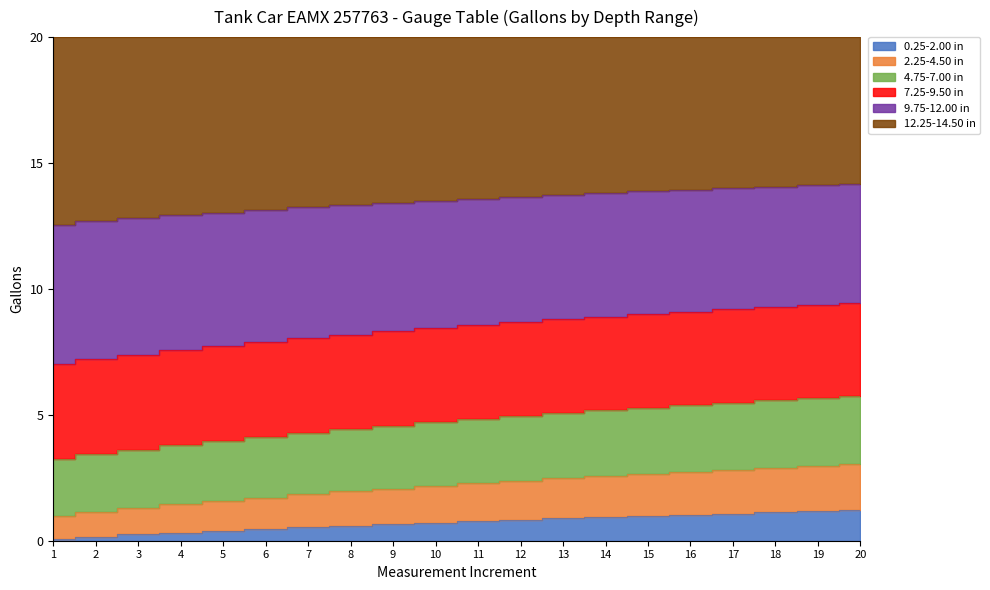

How many values in the 9.75-12.00 in series are below 13?

4